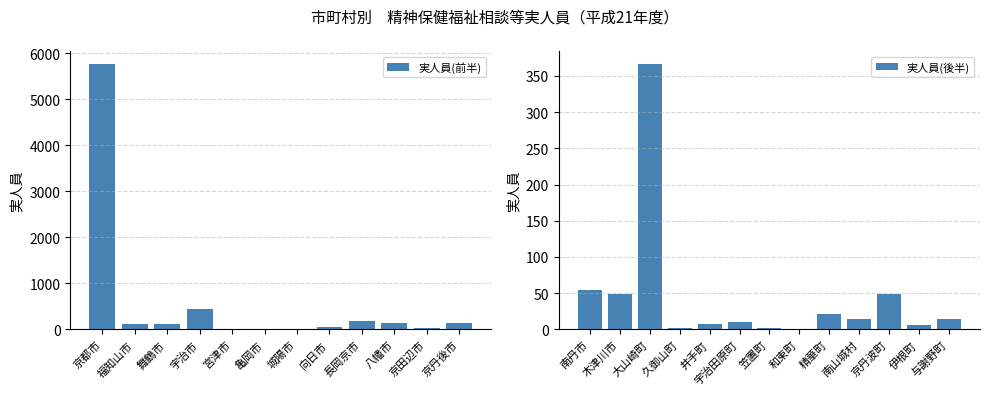

What position from the left is 木津川市?

14